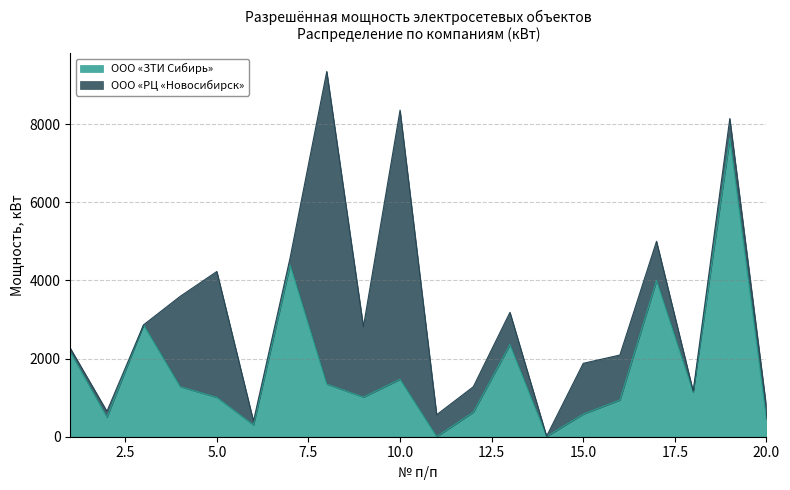

List the labels in order of value, smallest first.

11, 14, 6, 20, 2, 15, 12, 16, 5, 9, 18, 4, 8, 10, 1, 13, 3, 17, 7, 19